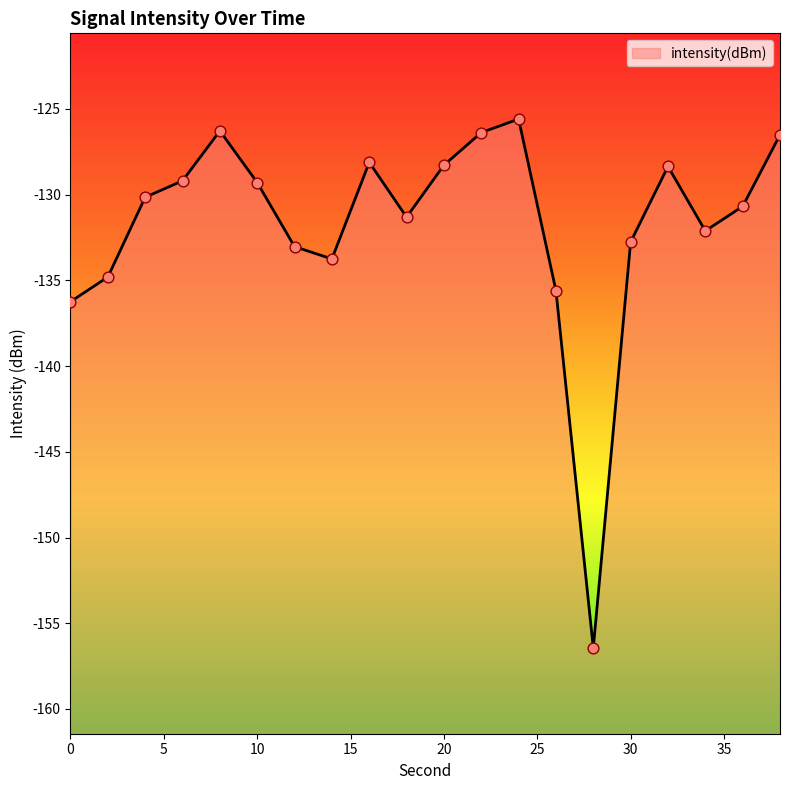

Between 18 and 12, which is larger?

18